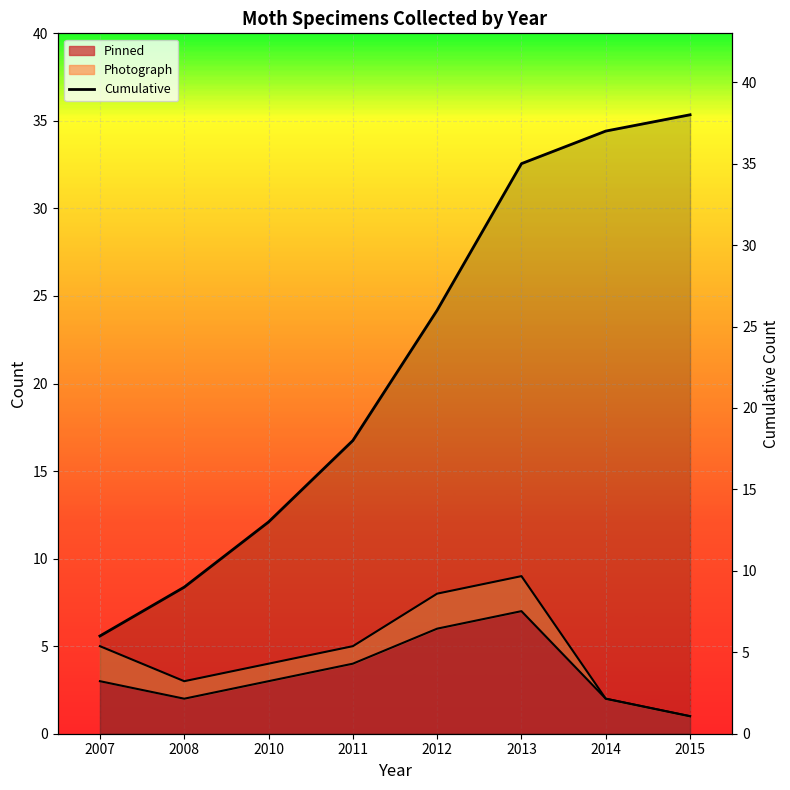

At which label does the data first exceed 26?

2013